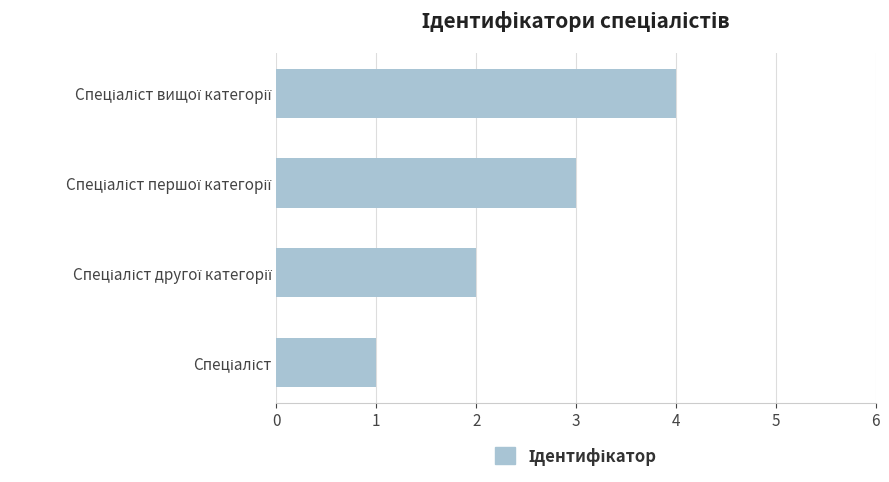

What is the difference between the maximum and second lowest values?

2